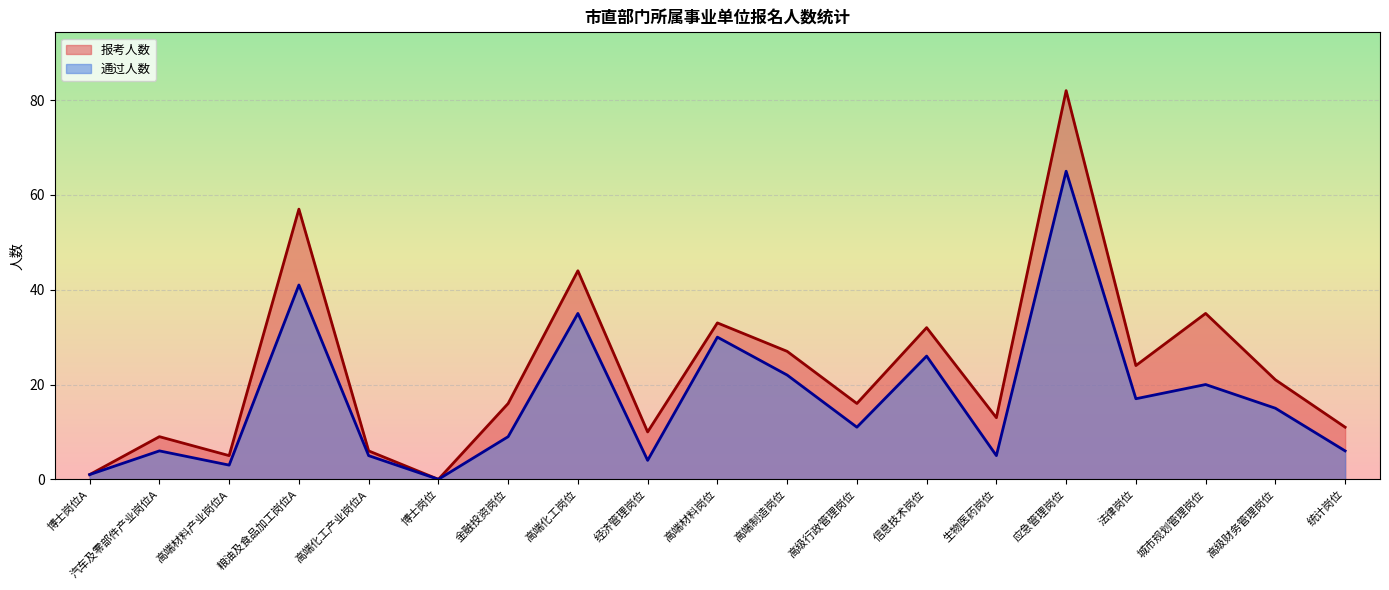

What is the spread (max minus min) of values at 生物医药岗位?

8